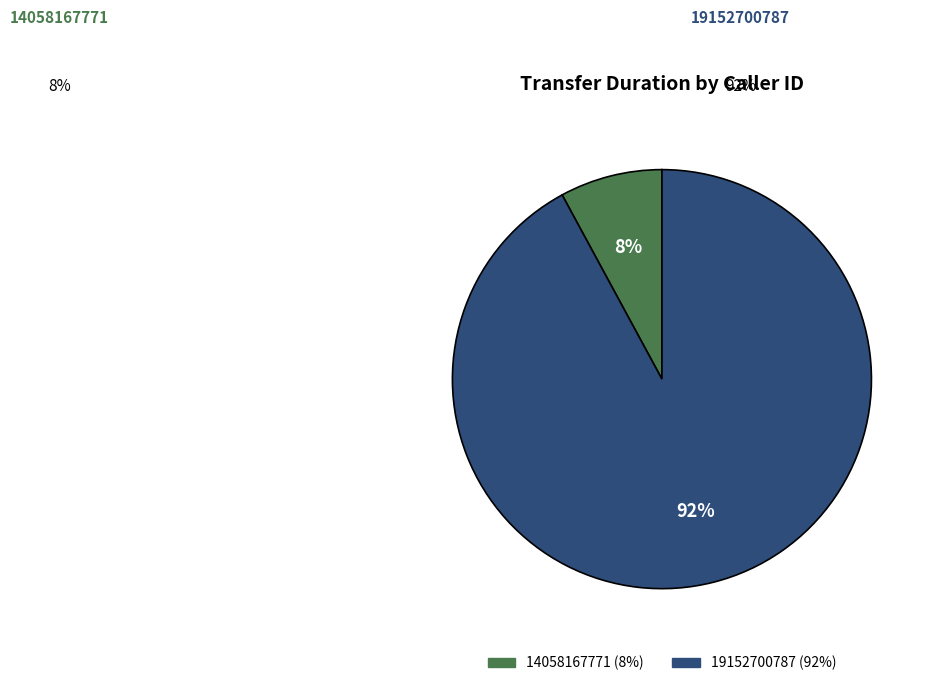

What is the largest slice in the pie chart?

19152700787